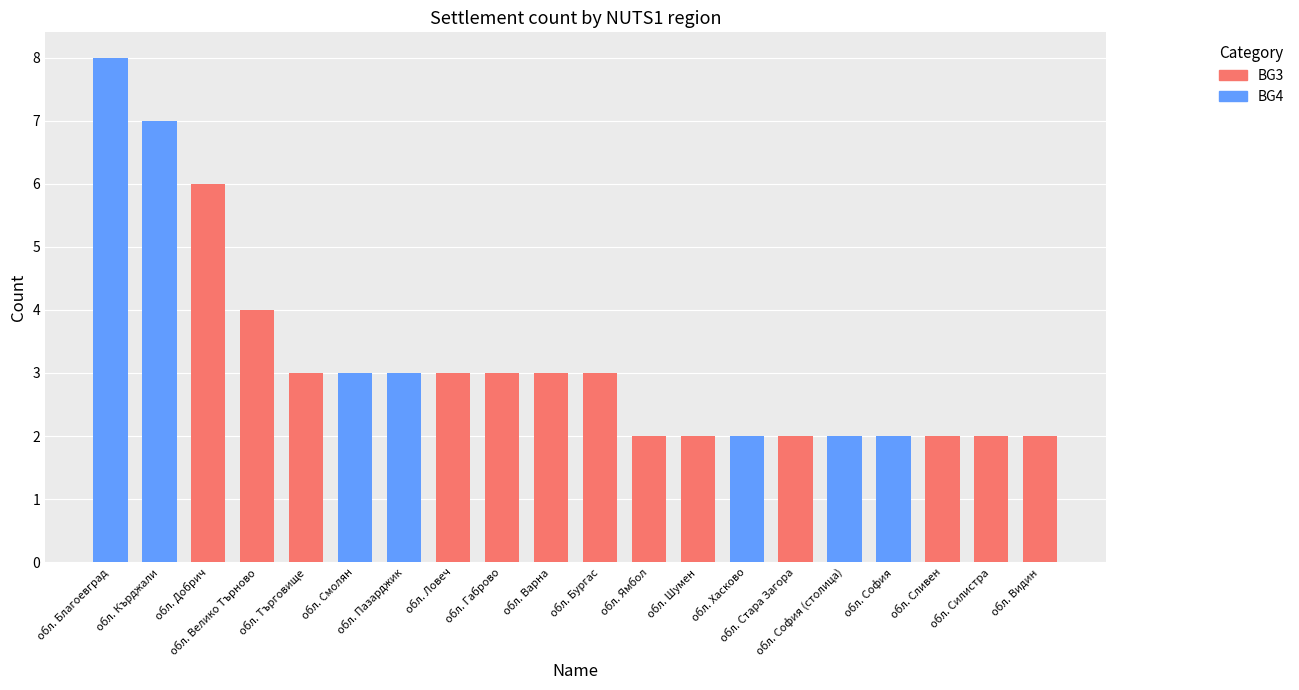

What is the value of the 10th bar from the left?

3